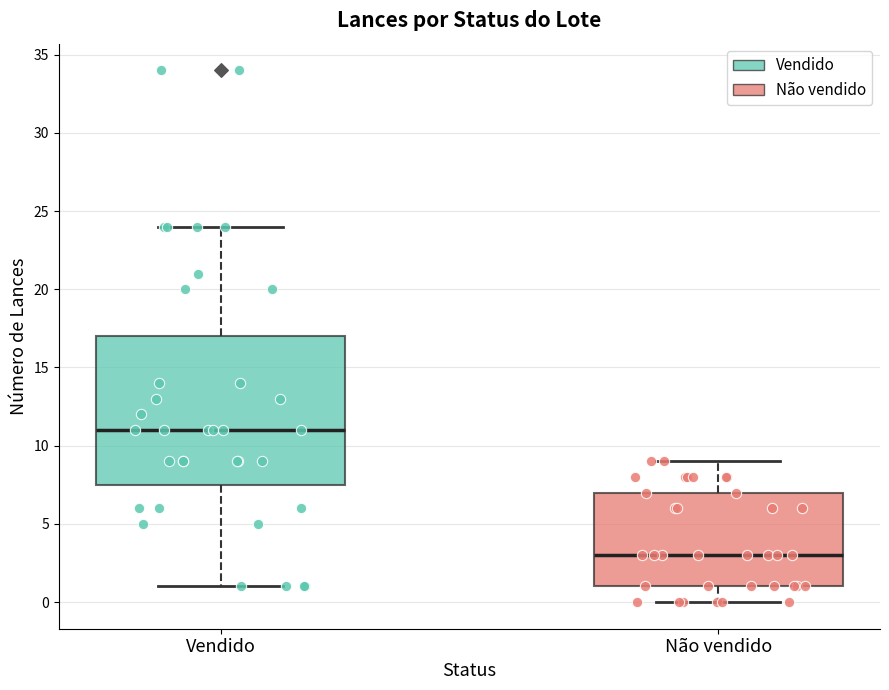

Where does the median line of the box for Não vendido sit on the y-axis? The values are not printed on the chart, so give them approximately, as read against the axis.

3.0